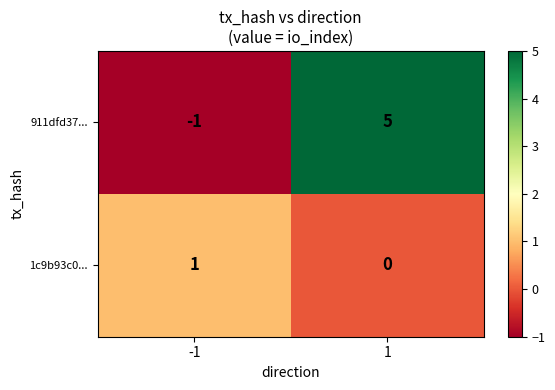

What is the greatest value displayed?

5